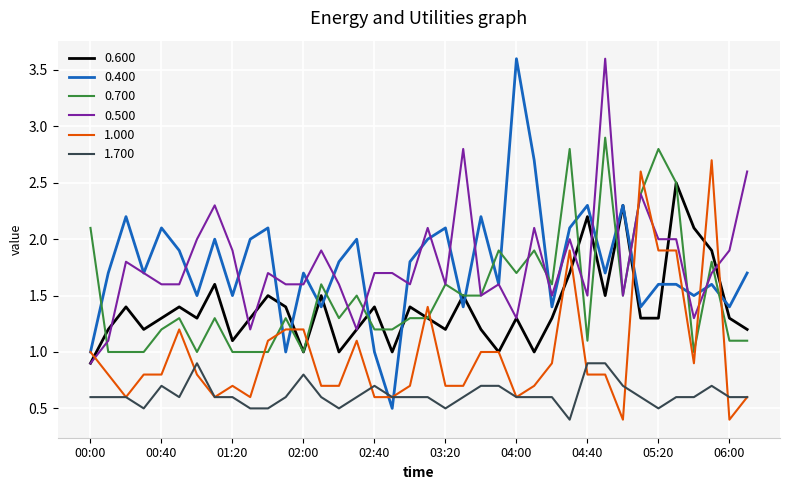

True or false: 0.600 and 1.700 cross at least once.

False